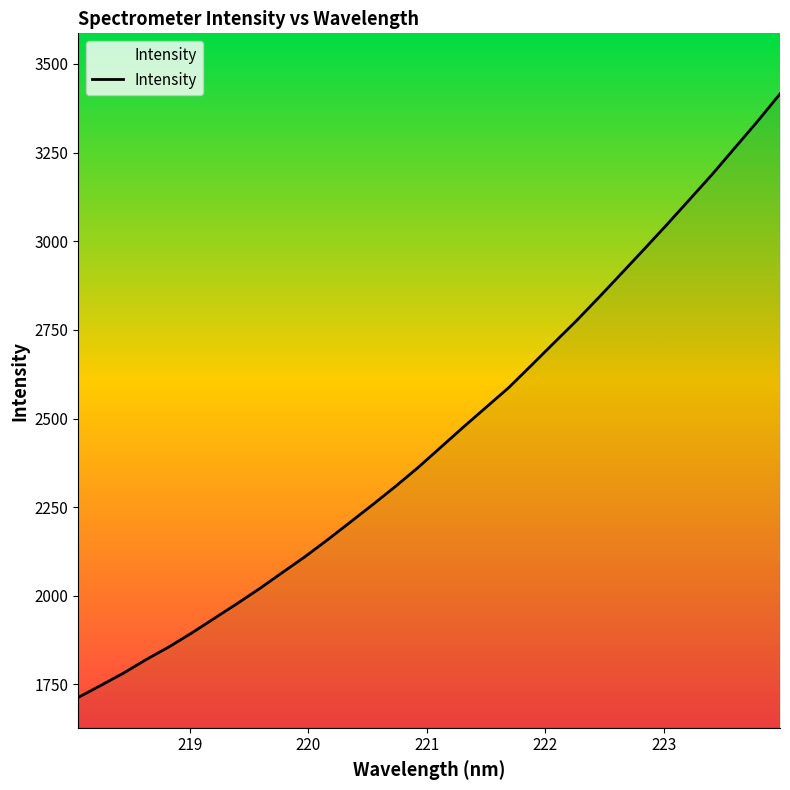

What is the difference between the maximum and minimum values?

1702.3